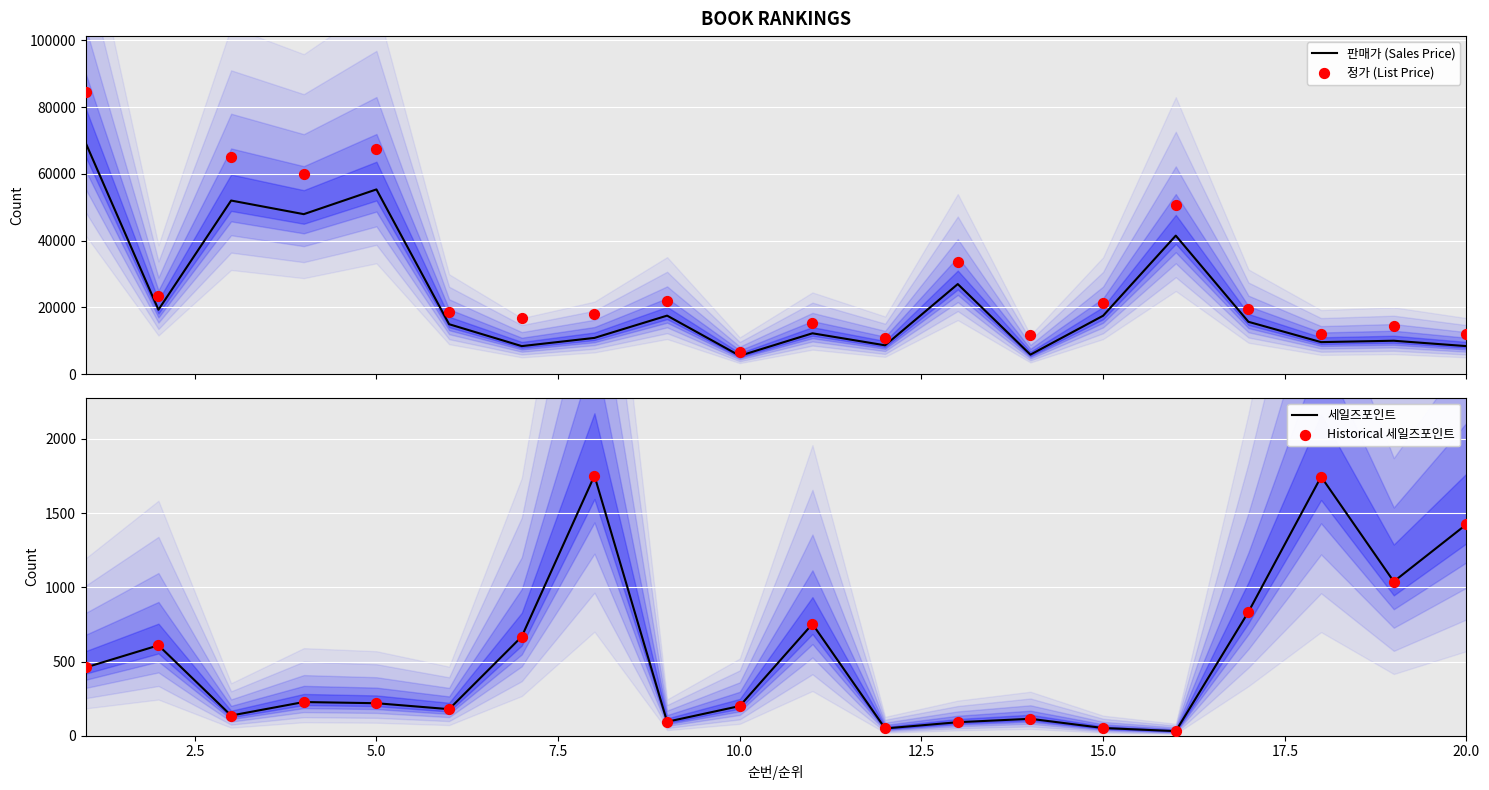

What are all the series names shown in the legend?

판매가 (Sales Price), 정가 (List Price), 세일즈포인트, 세일즈포인트 (historical)